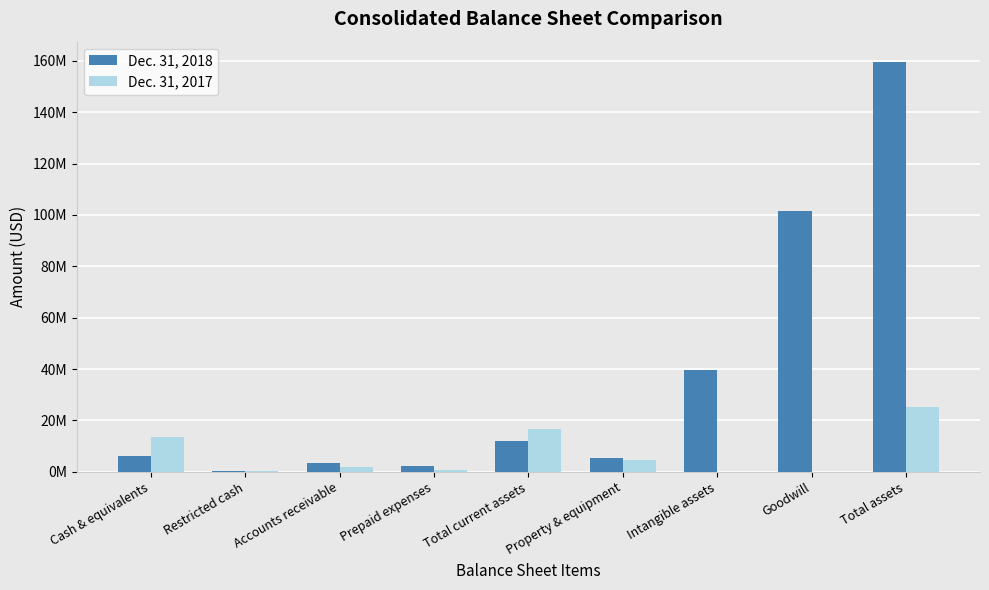

What is the sum of all Dec. 31, 2017 values?

63432399